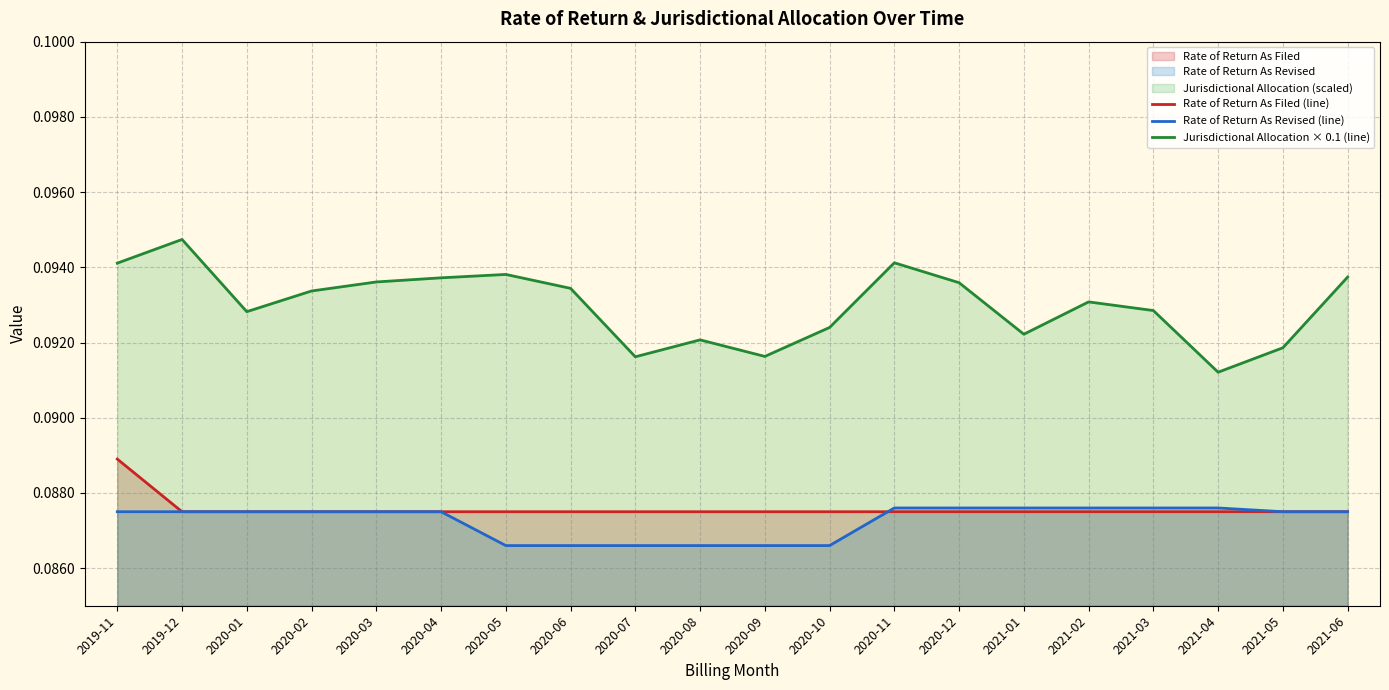

What is the sum of all Rate of Return As Filed (line) values?

1.8